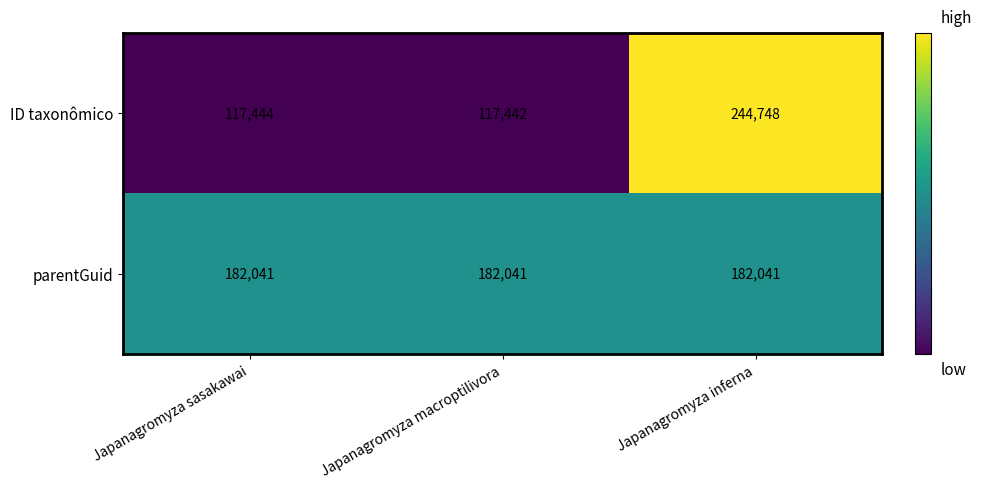

List the series in order of their overall mean, highest first.

parentGuid, ID taxonômico